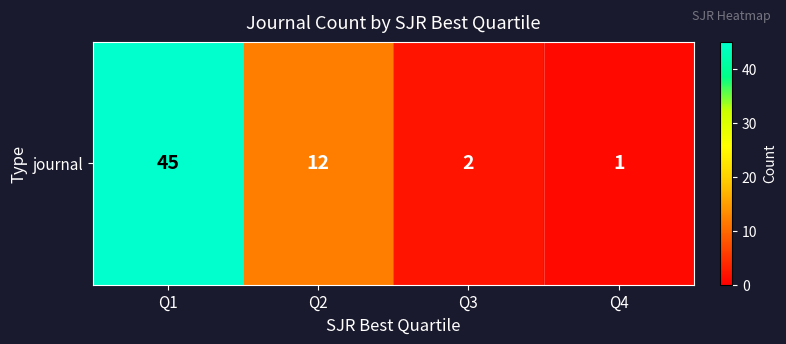

At which category does the chart reach its peak across all series?

Q1